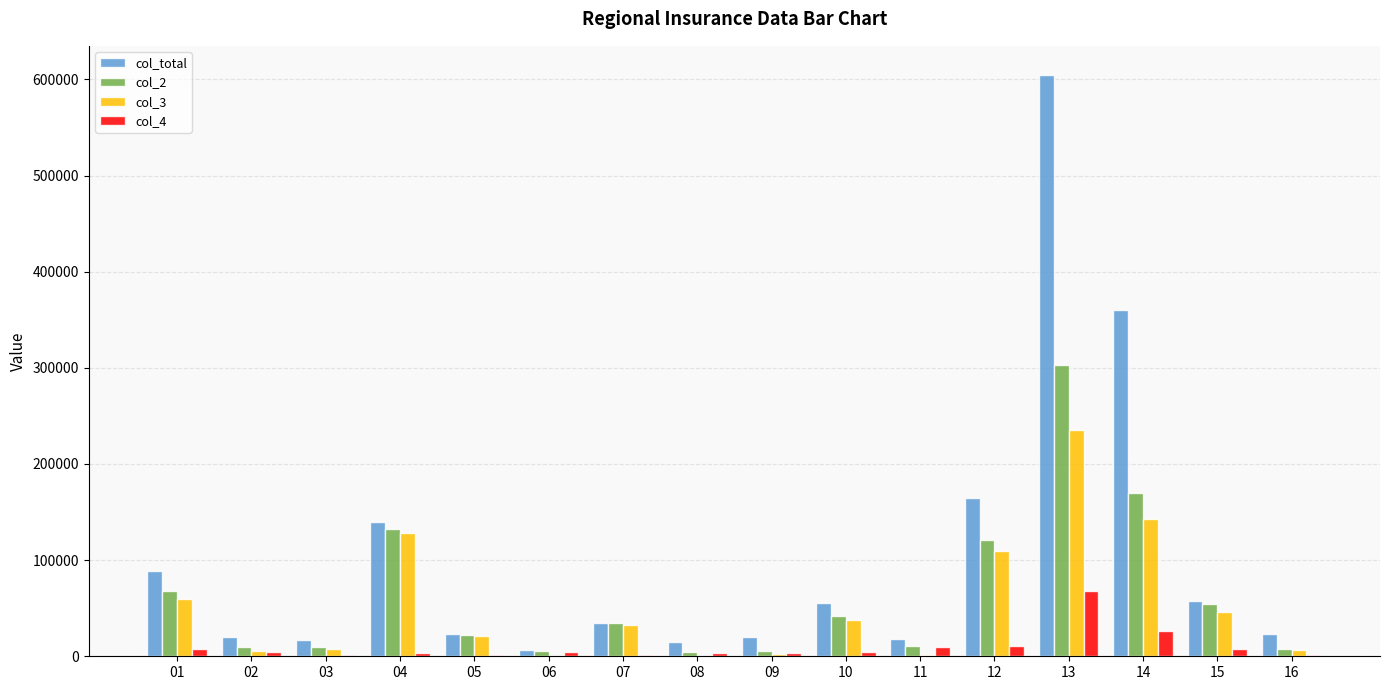

What is the sum of all col_total values?

1648911